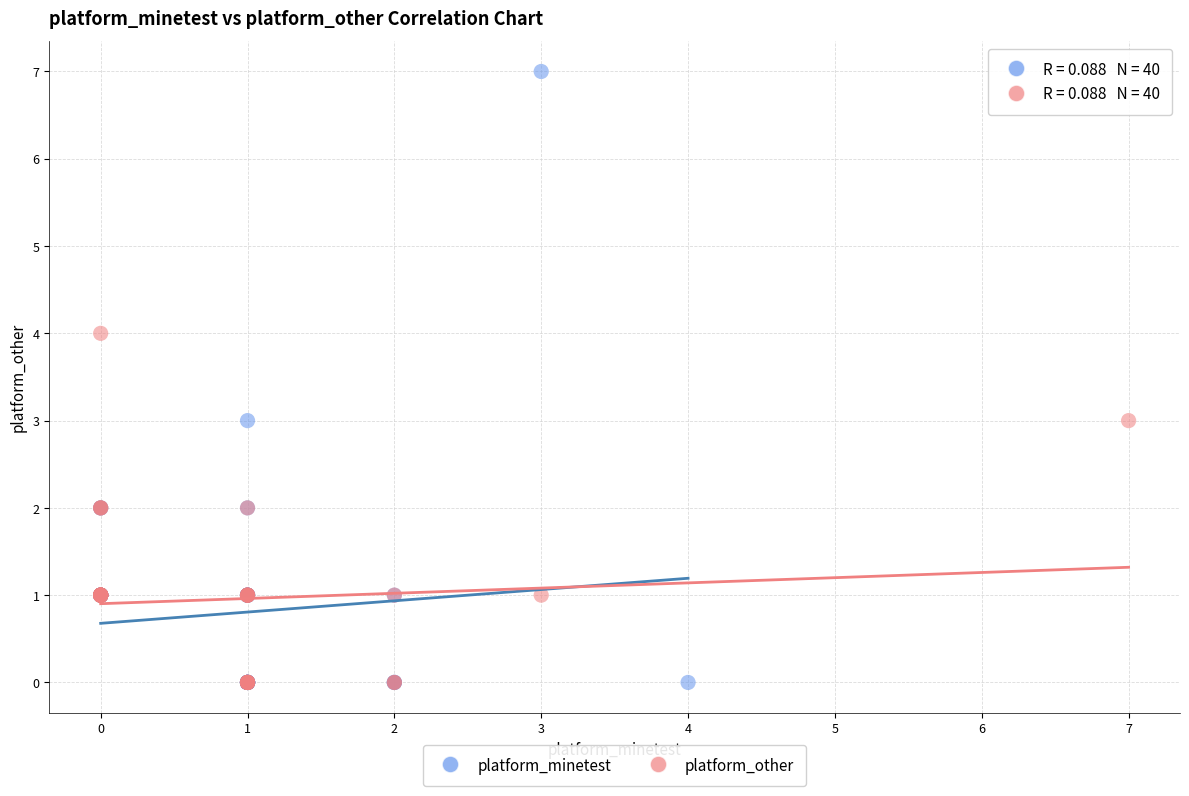

Which series has the largest Y range (max minus min)?

platform_minetest